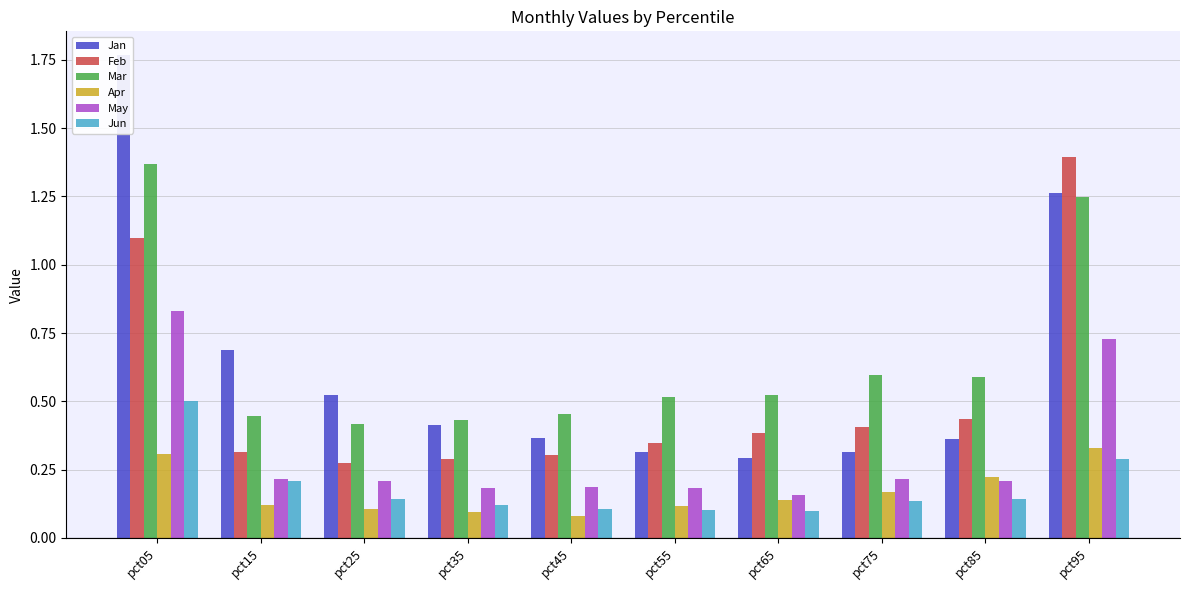

What is the sum of the Jan values at pct75 and pct45?

0.7